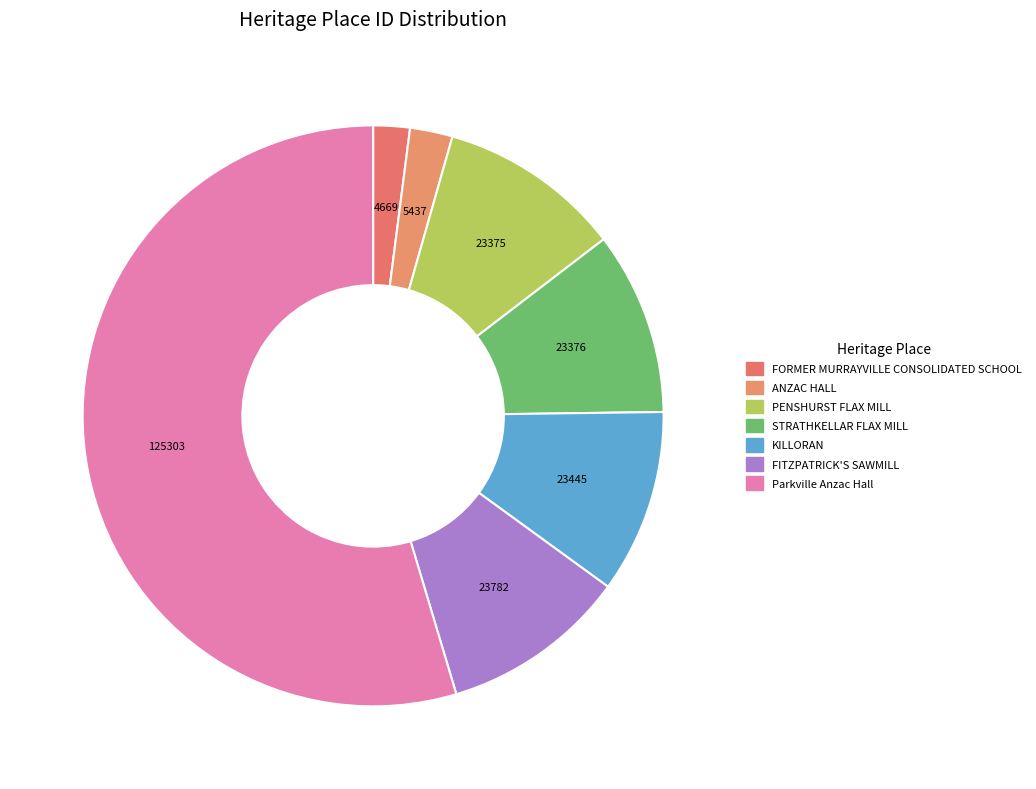

How many slices are in this pie chart?

7